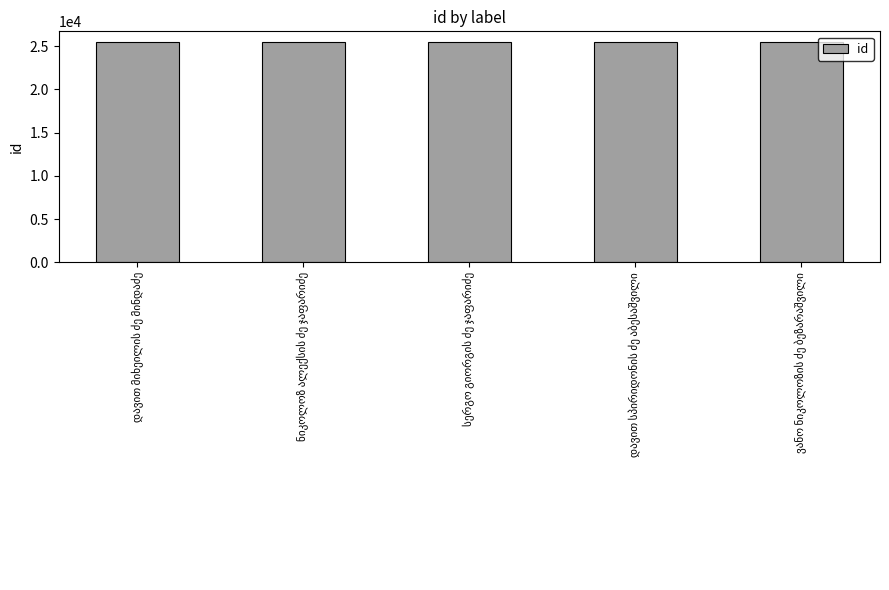

What is the greatest value displayed?

25438